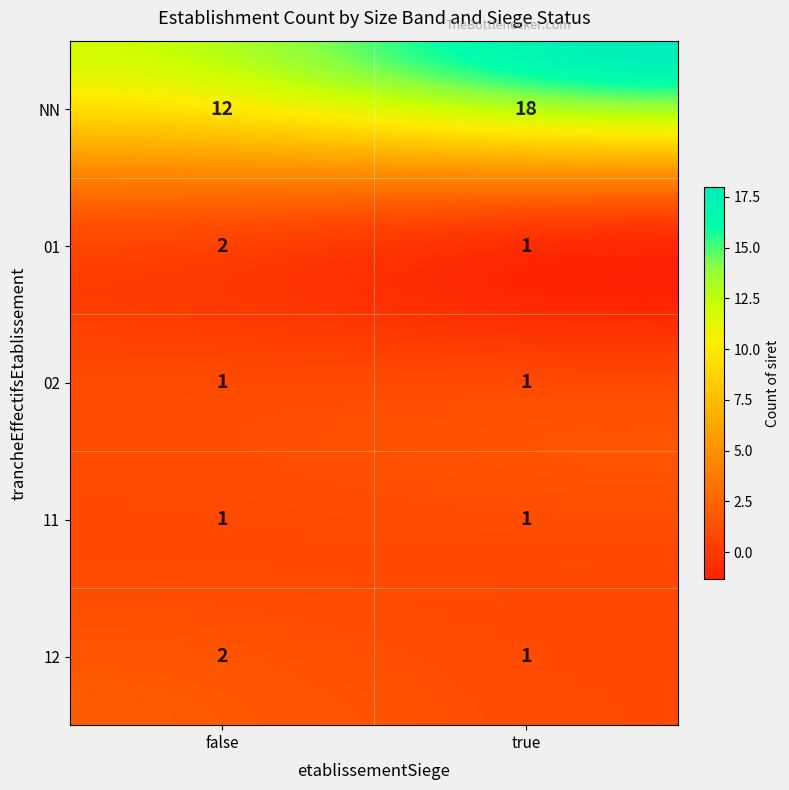

Reading right to left, list all the values displayed in this chart.

12_true=1	12_false=2	11_true=1	11_false=1	02_true=1	02_false=1	01_true=1	01_false=2	NN_true=18	NN_false=12